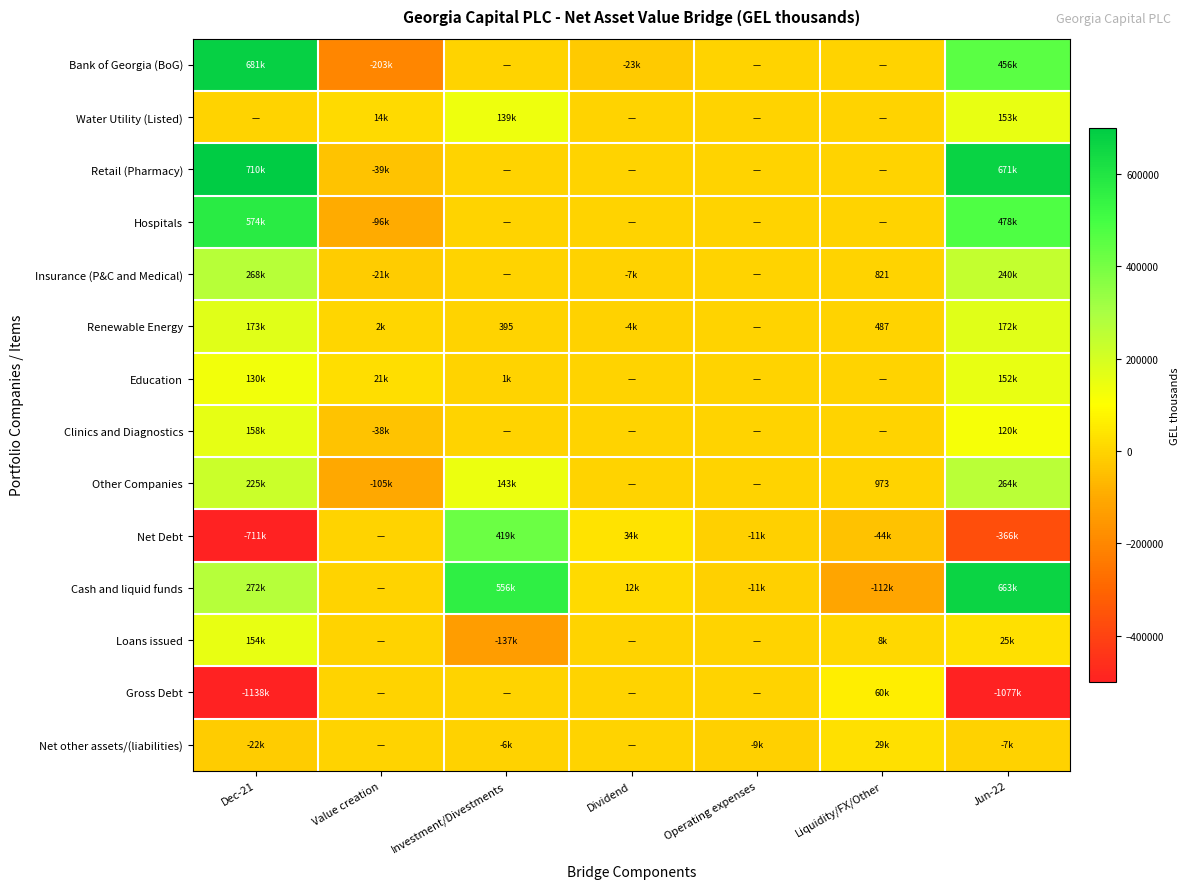

Is it true that Net Debt equals 46764 at Dividend?

False